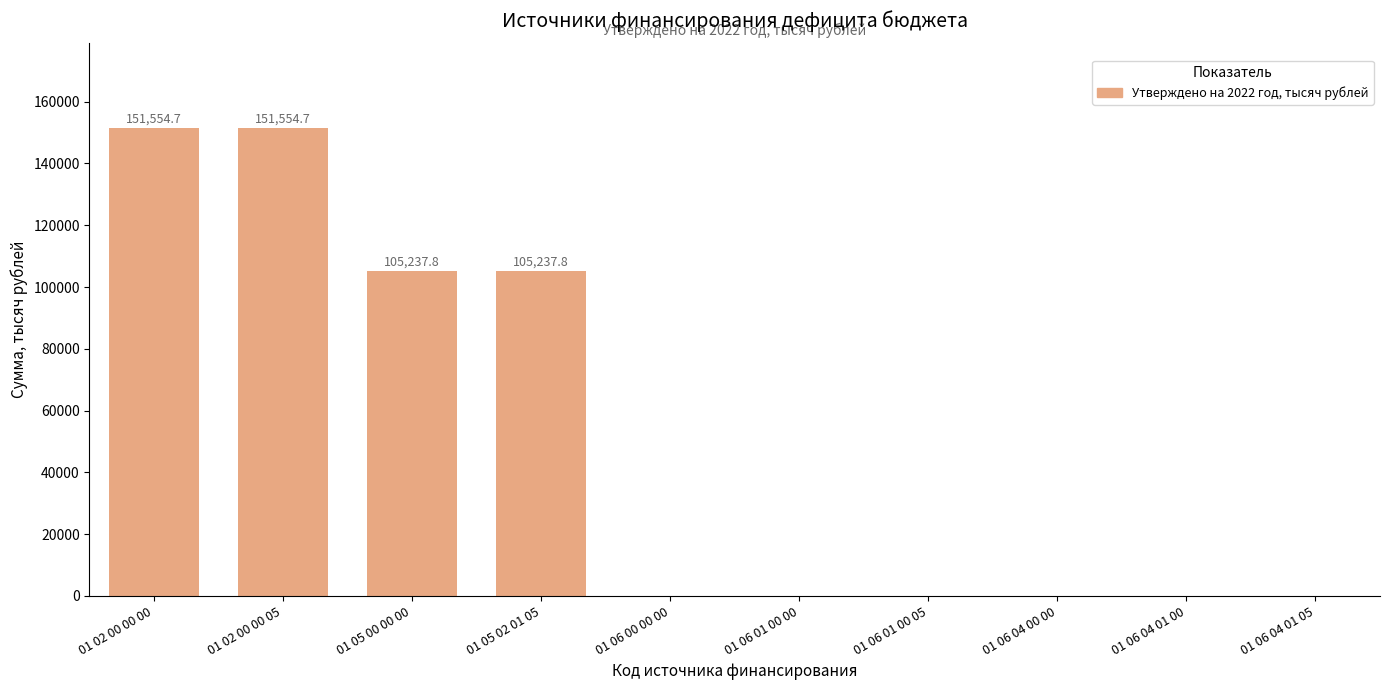

Between 01 06 00 00 00 and 01 02 00 00 00, which is larger?

01 02 00 00 00